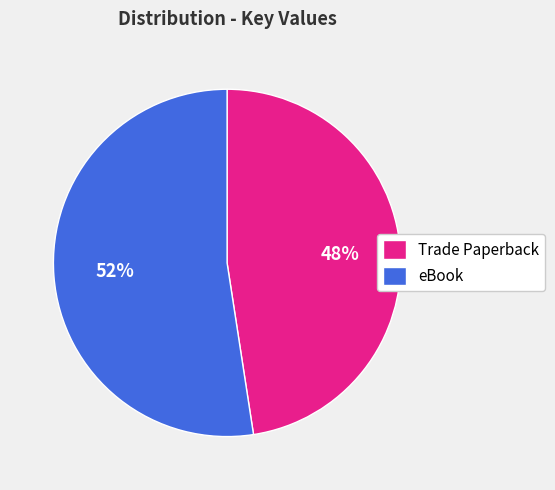

To the nearest percent, what portion does Trade Paperback represent?

48%